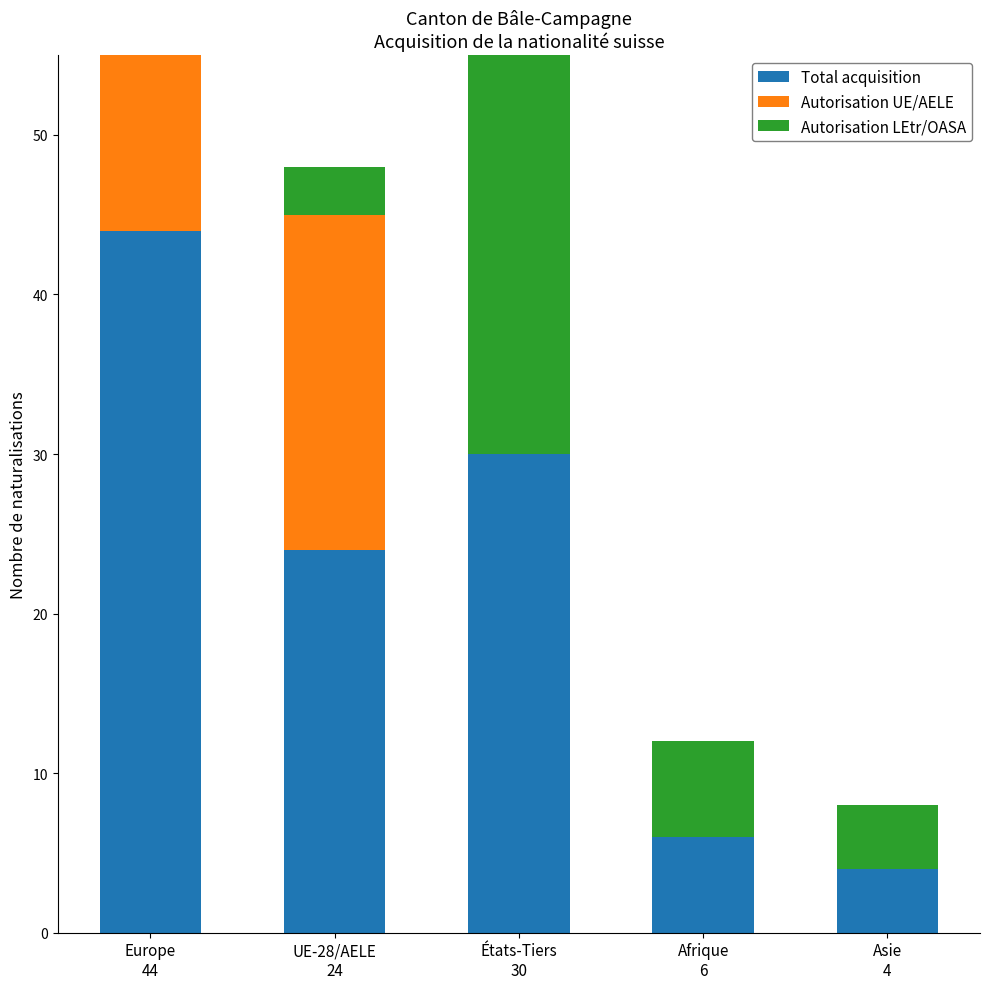

What is the average value of the Autorisation UE/AELE series?

8